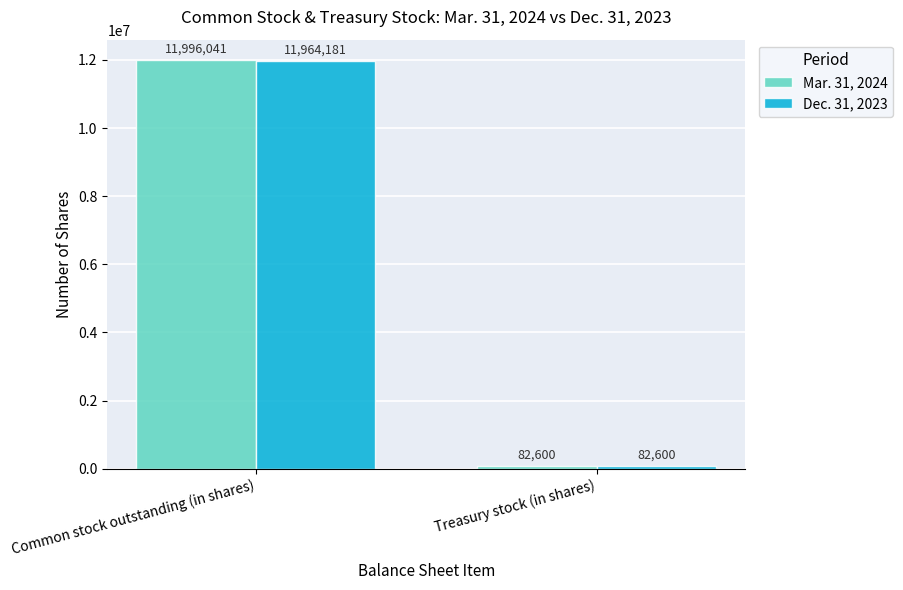

Are the bars grouped side by side (vs. stacked)?

Yes